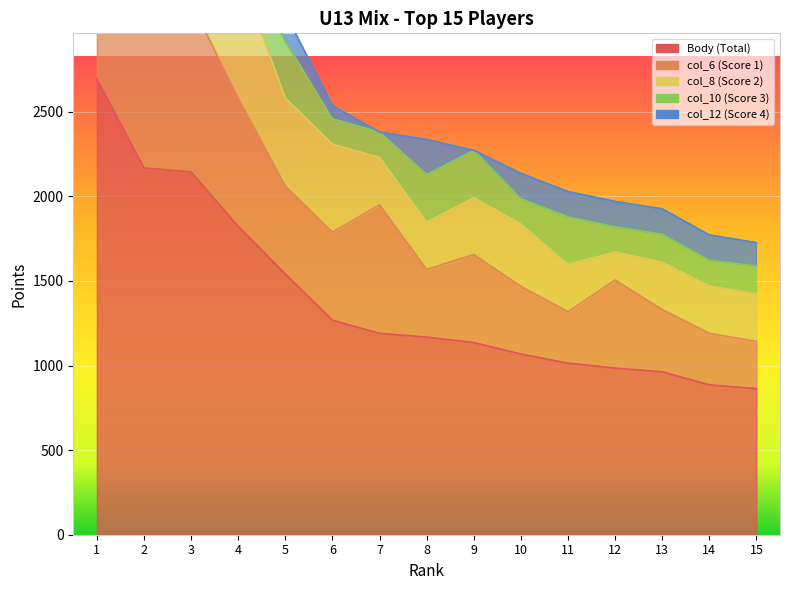

At 12, list the series in order from largest to smallest.

Body, col_6, col_8, col_10, col_12